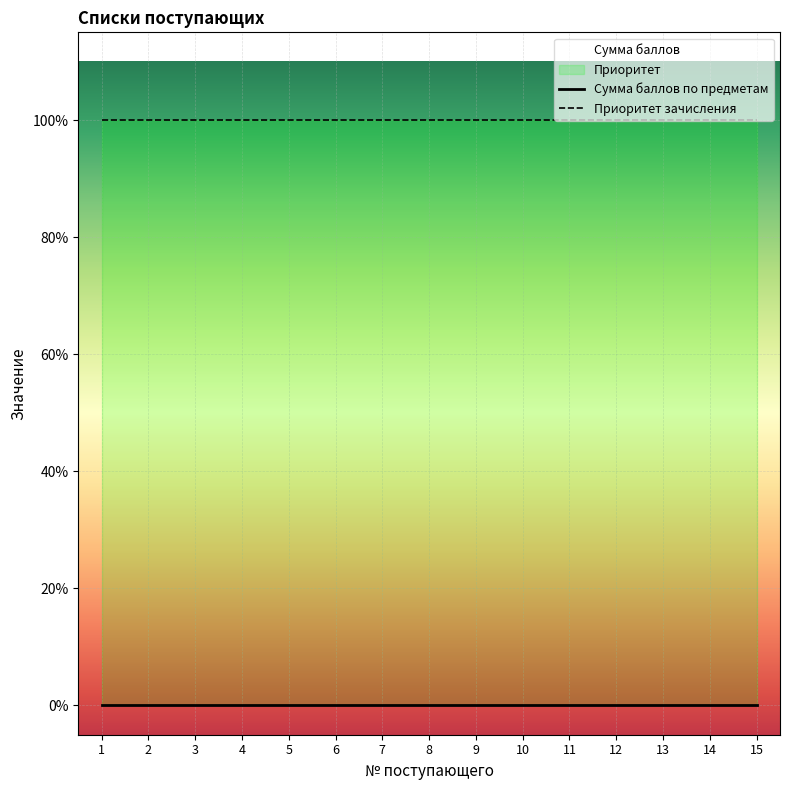

Is it true that Приоритет зачисления equals 1 at 1?

False